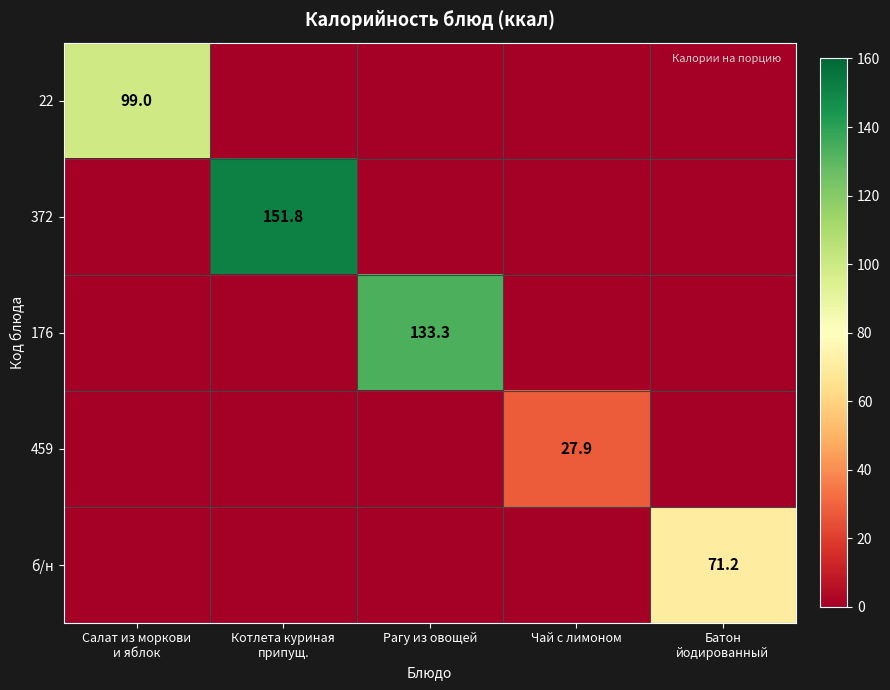

The 176 series shows 194.0 at Рагу из овощей. True or false?

False